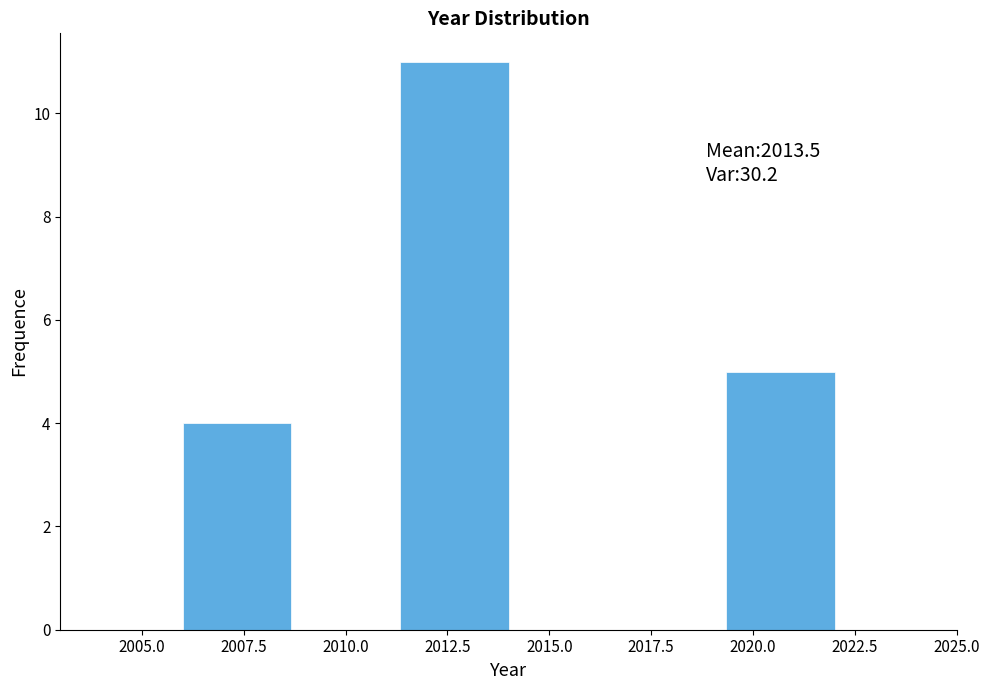

Which range on the x-axis has the tallest bar?

2011.5 to 2014.0